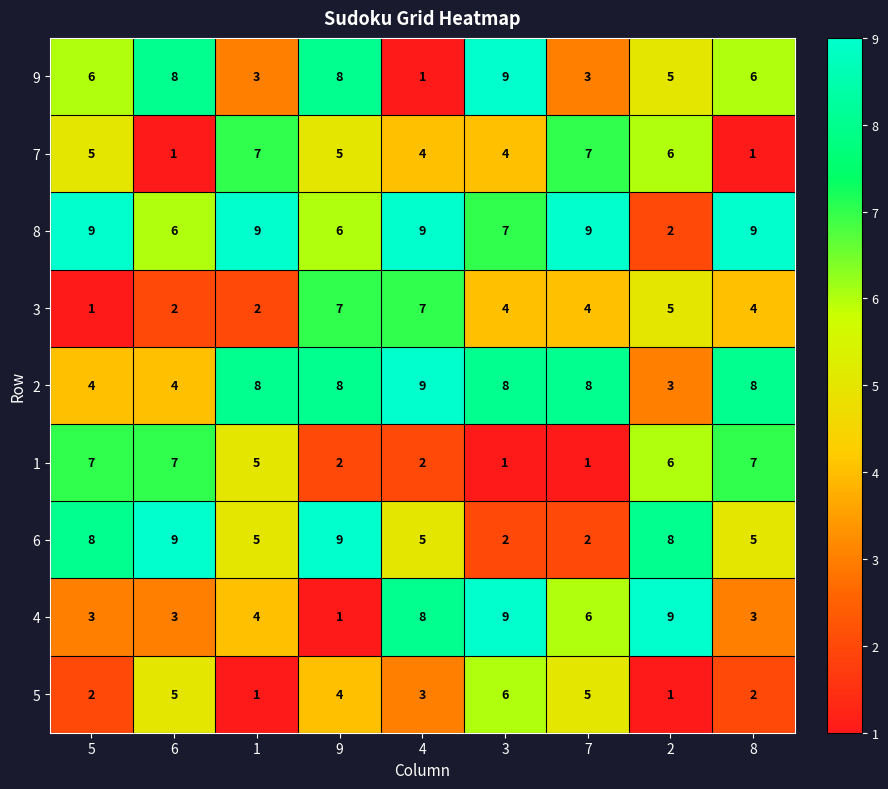

The value of 8 at 9 is 10. True or false?

False